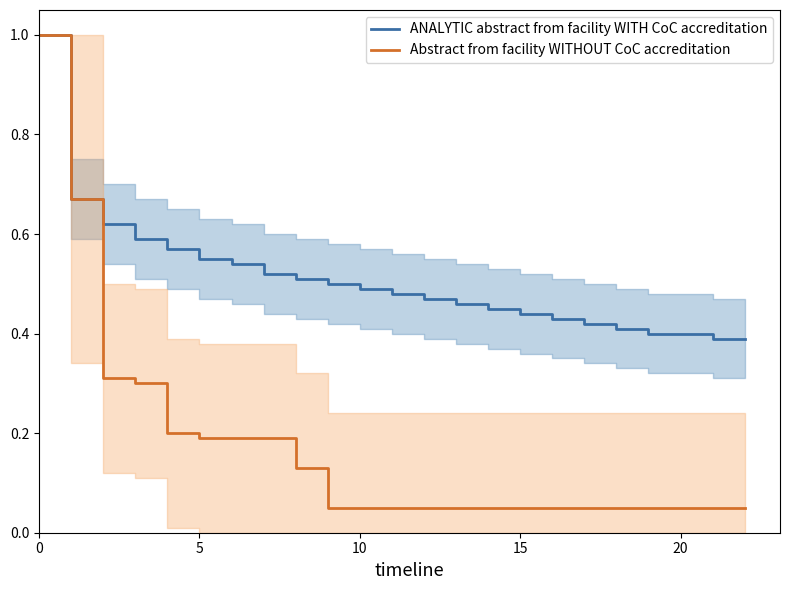

True or false: Abstract from facility WITHOUT CoC accreditation and ANALYTIC abstract from facility WITH CoC accreditation intersect in this chart.

False